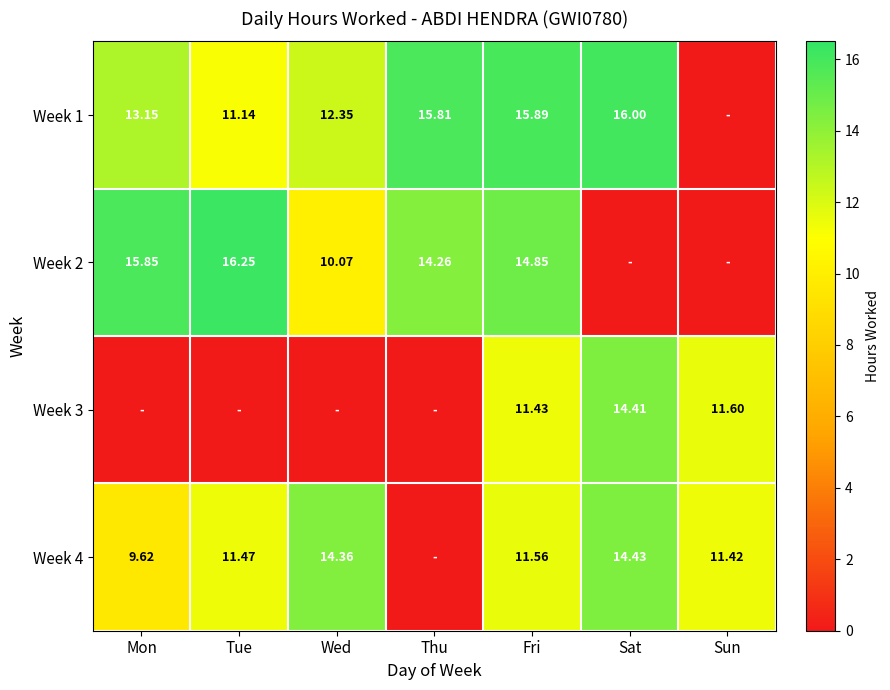

Is the value of Week 3 at Sun greater than the value of Week 1 at Mon?

No